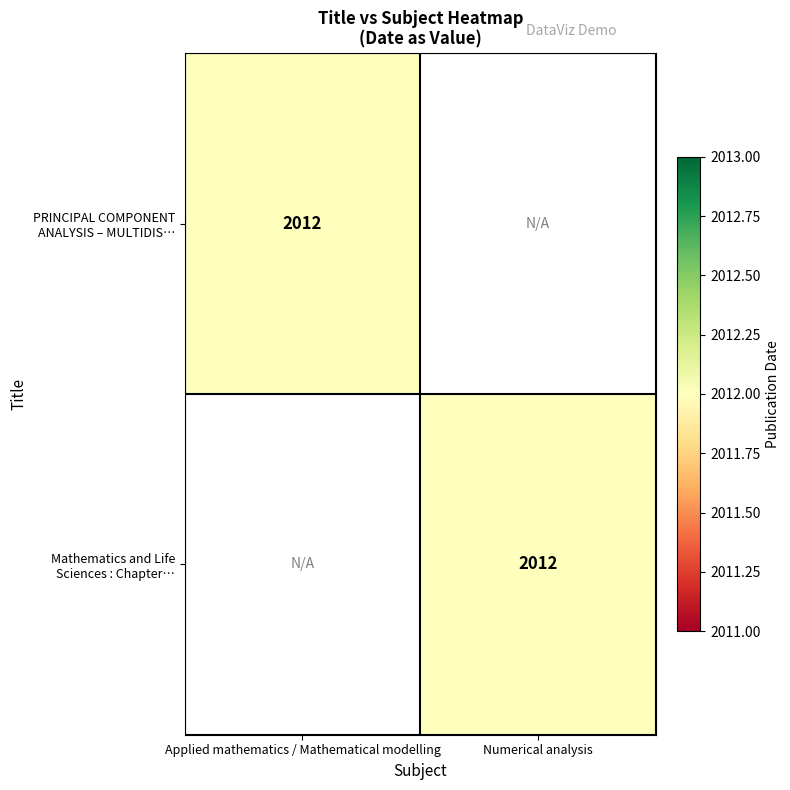

At which category does the chart reach its minimum across all series?

1